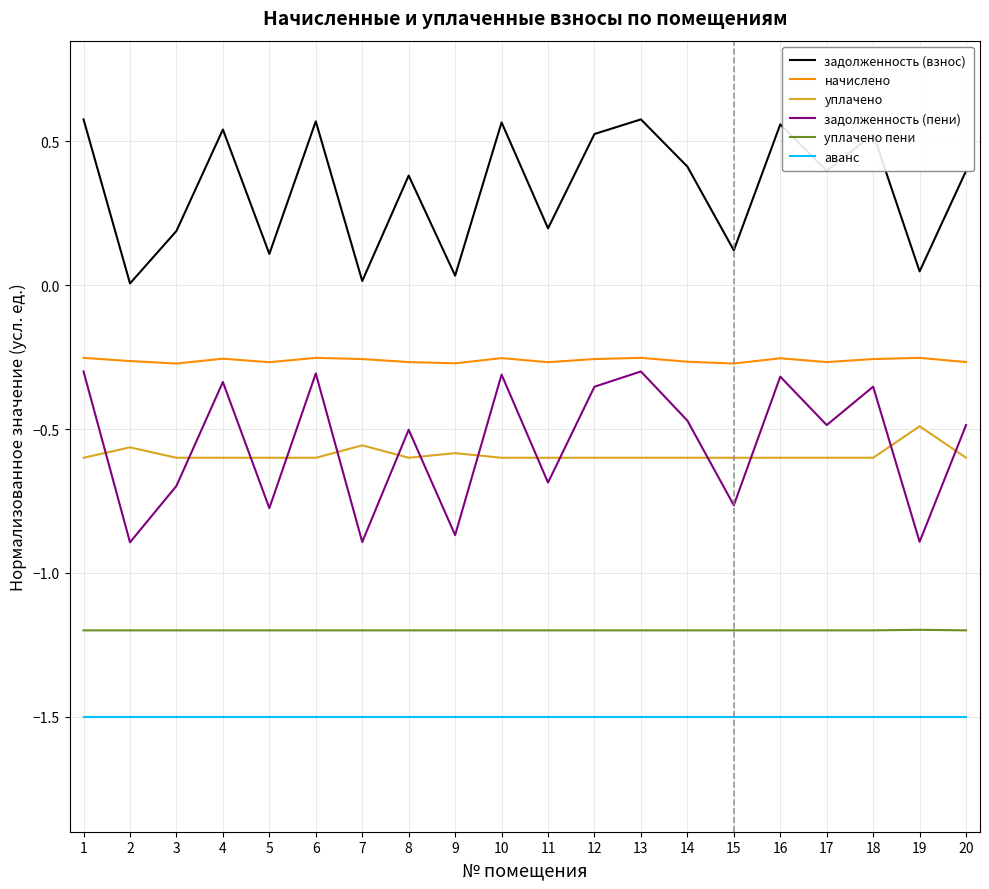

True or false: уплачено has a value of -0.6 at 18.

True